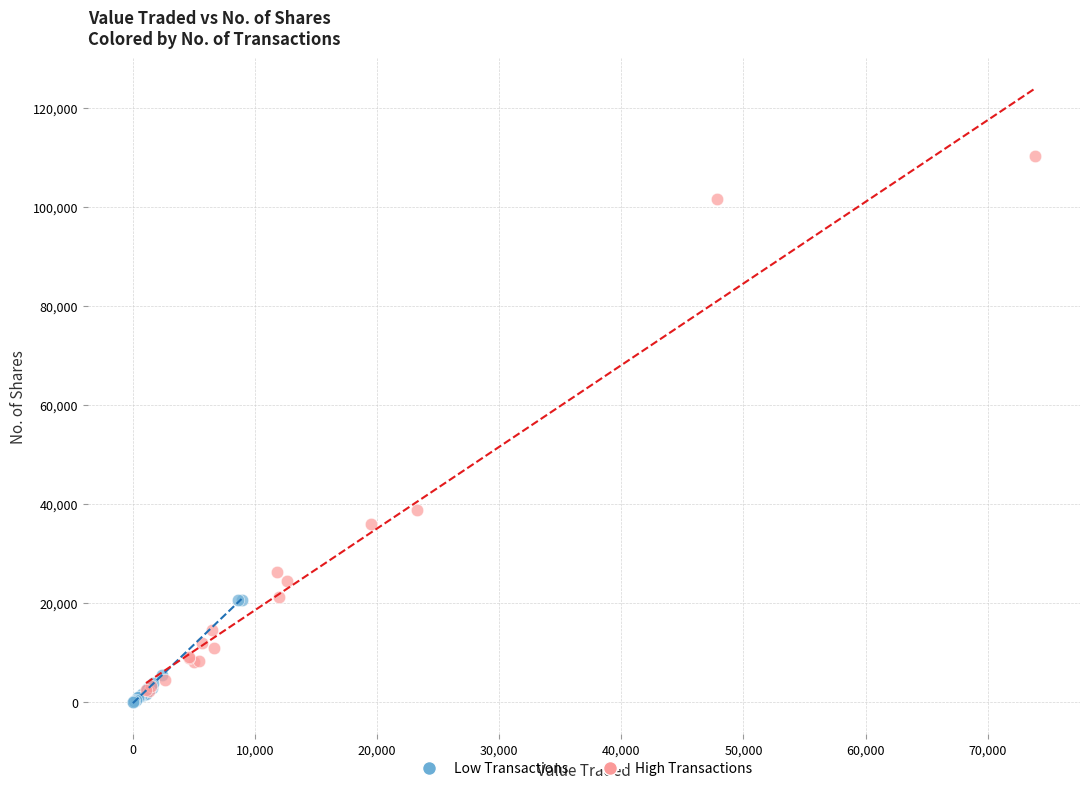

Which series reaches the maximum Y coordinate?

High Transactions